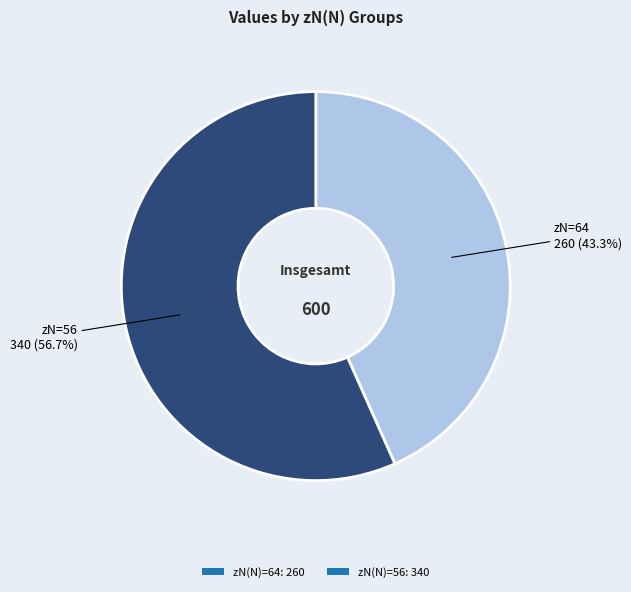

What is the largest slice in the pie chart?

zN(N)=56: 340